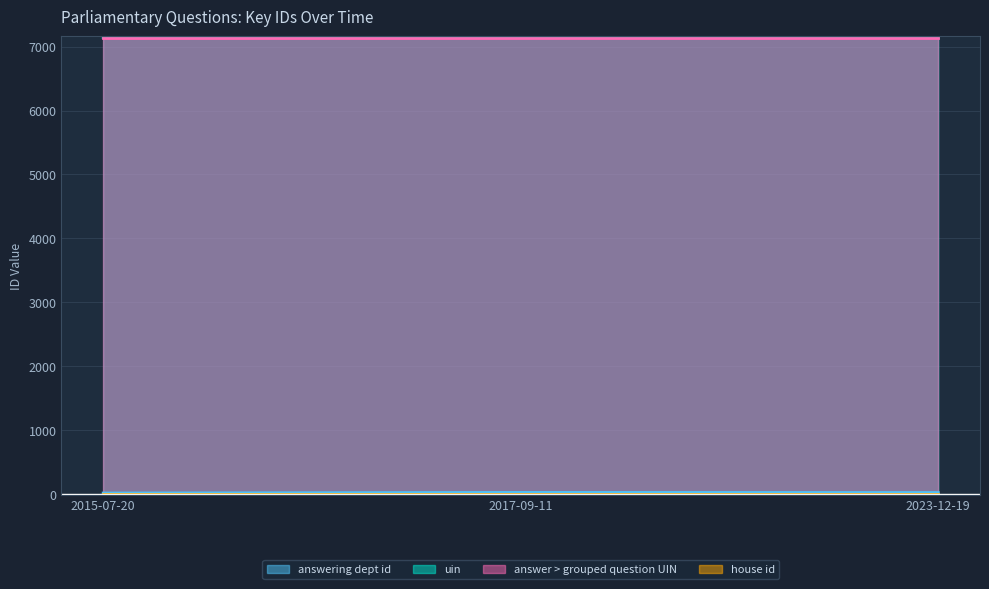

What is the total value across all series at 2023-12-19?

14305